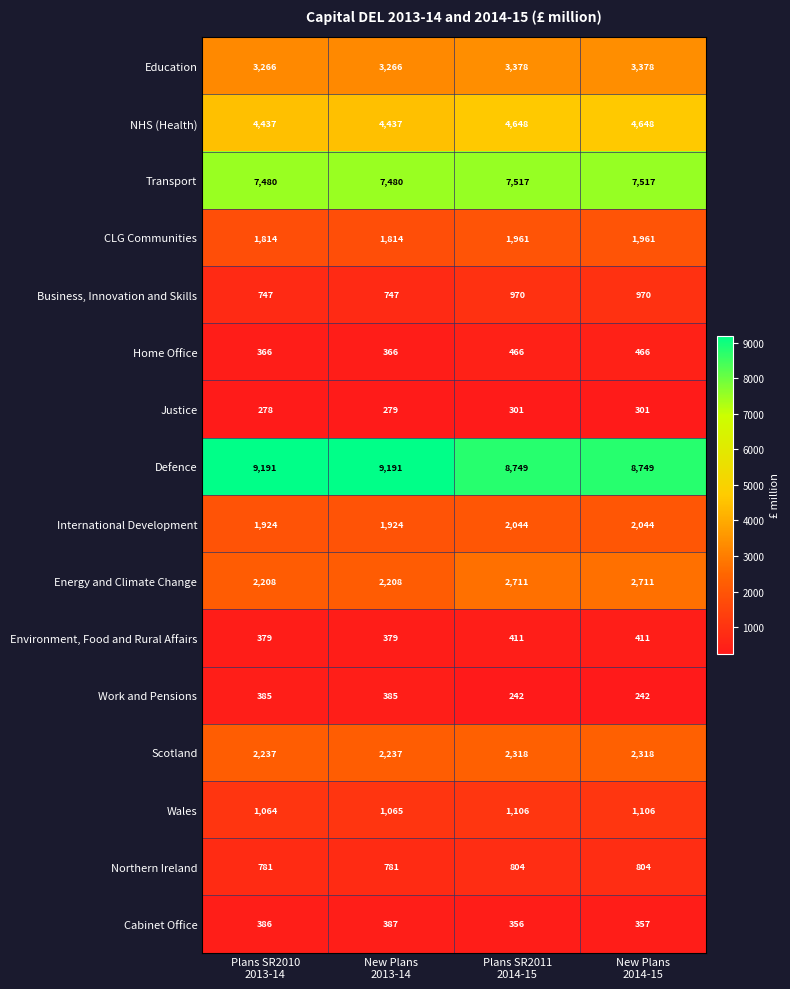

What is the smallest value displayed?

242